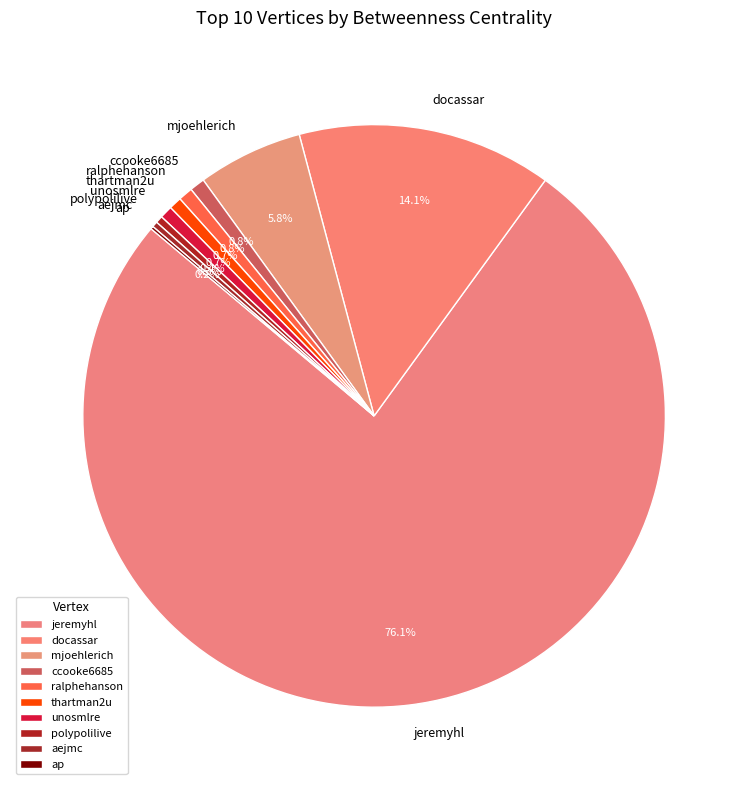

Combined, do ccooke6685 and thartman2u account for over 50%?

No